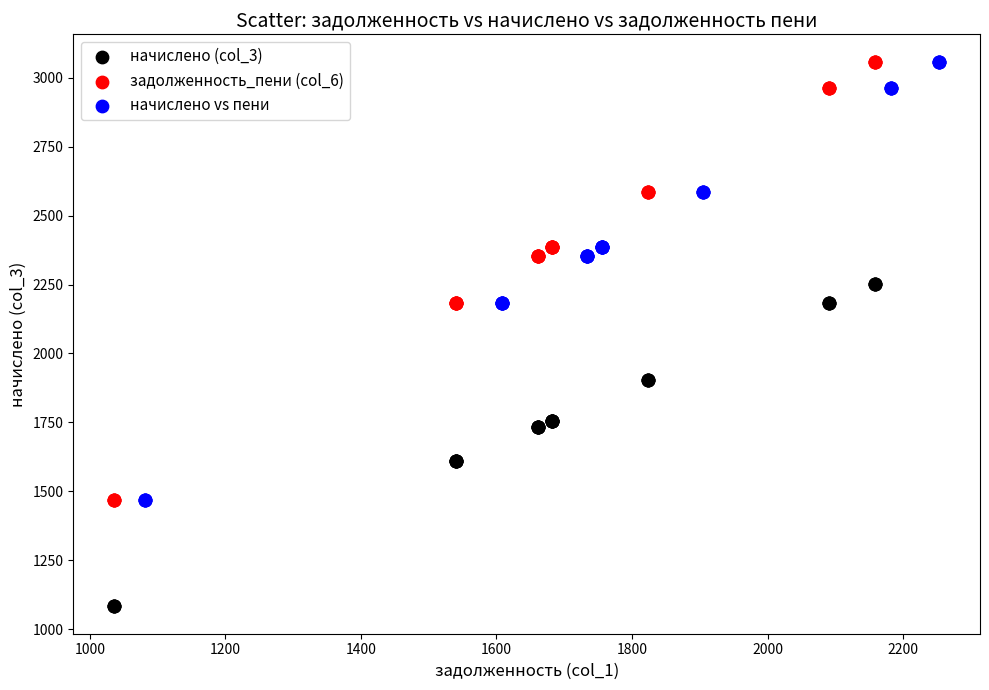

Which series reaches the minimum Y coordinate?

начислено (col_3)